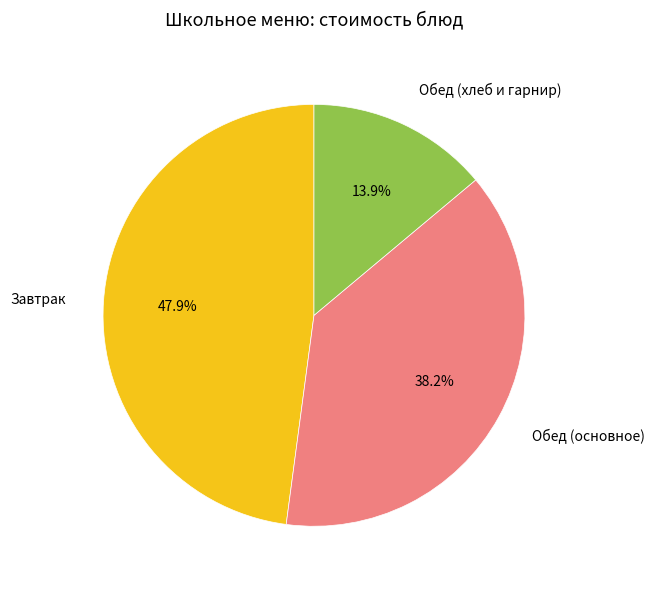

Is Завтрак the majority of the pie?

No